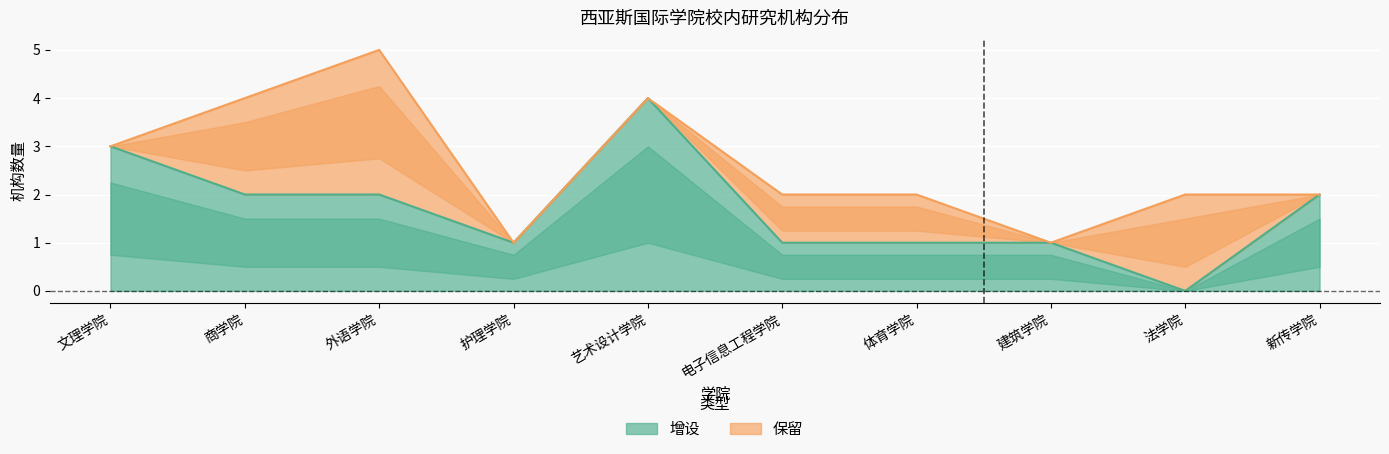

At which category does the data reach its first local peak?

艺术设计学院